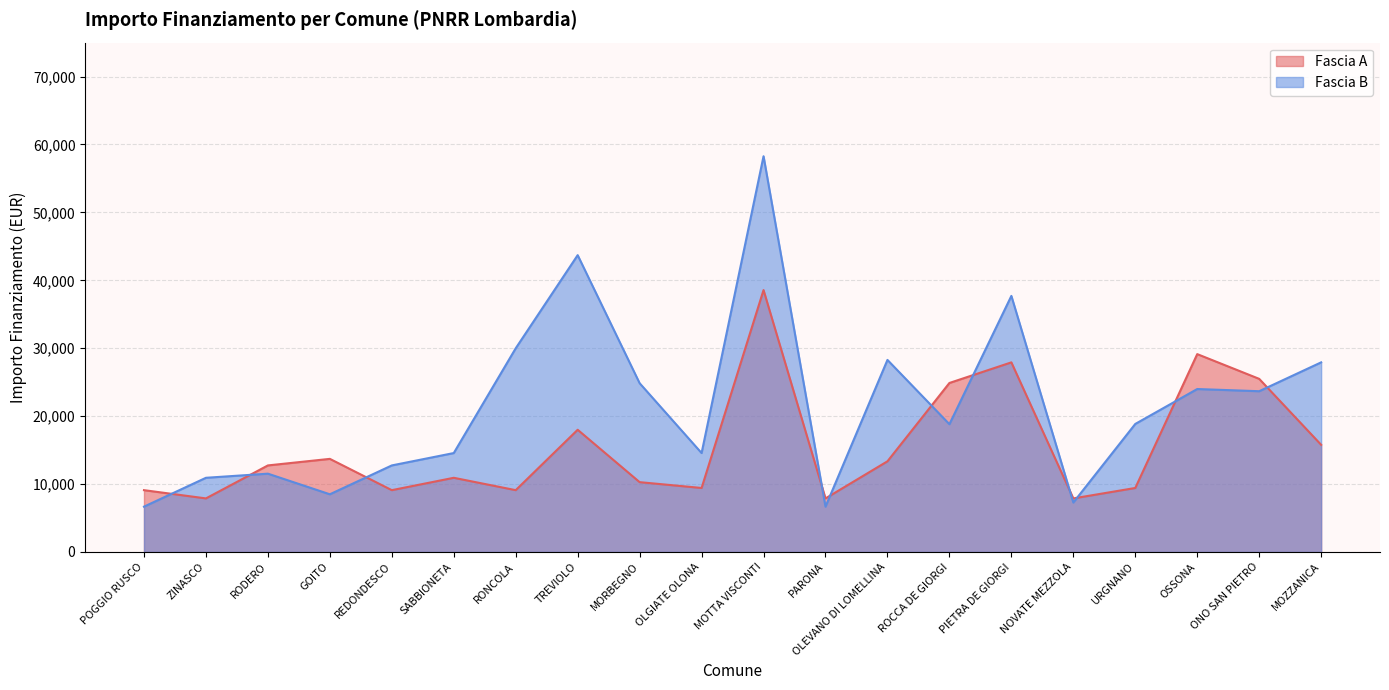

Is it true that Fascia B equals 43707 at TREVIOLO?

True